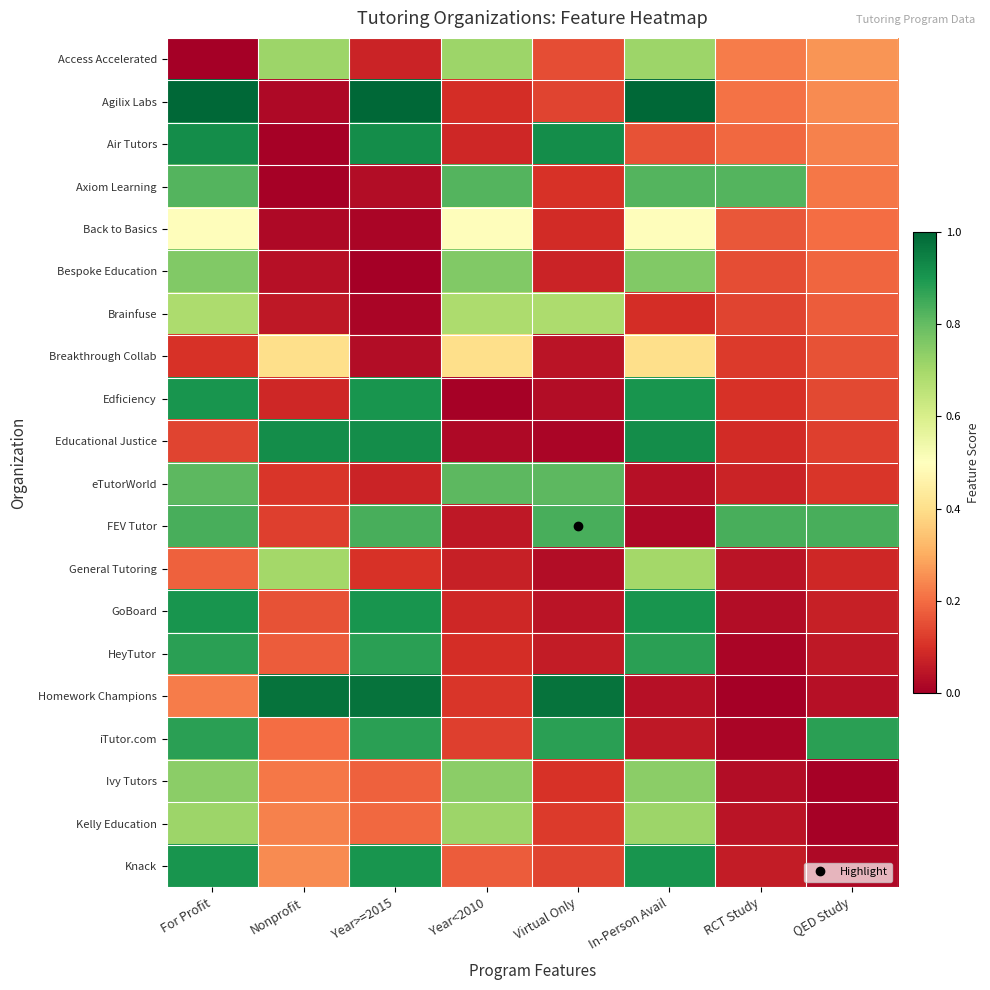

Between RCT Study and QED Study, which series saw the biggest shift?

iTutor.com